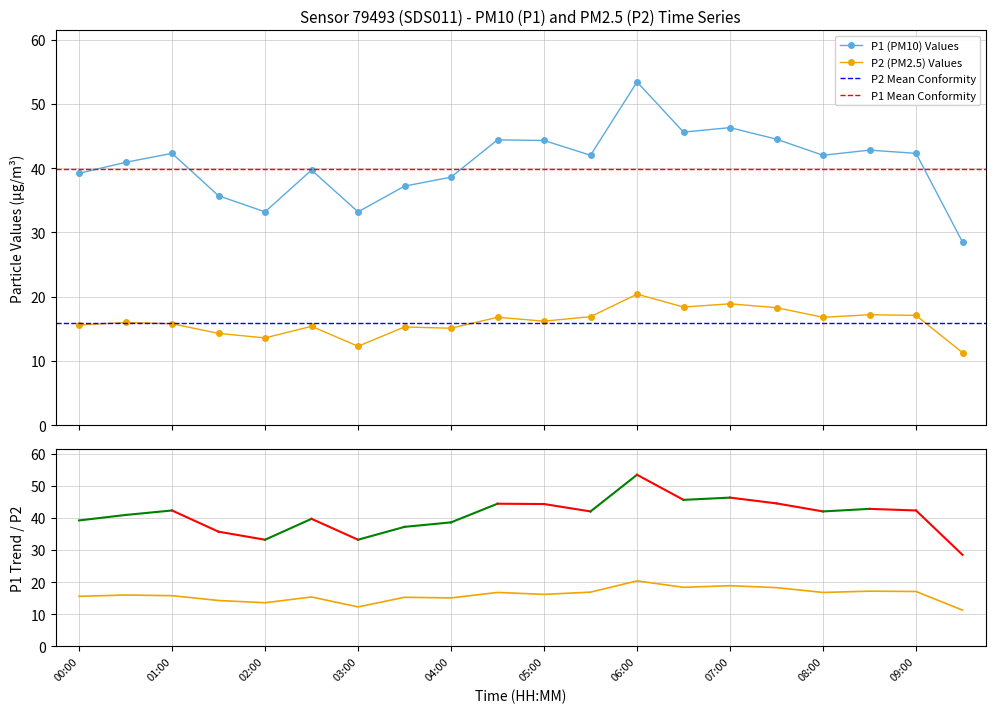

How many categories are shown in the chart?

20